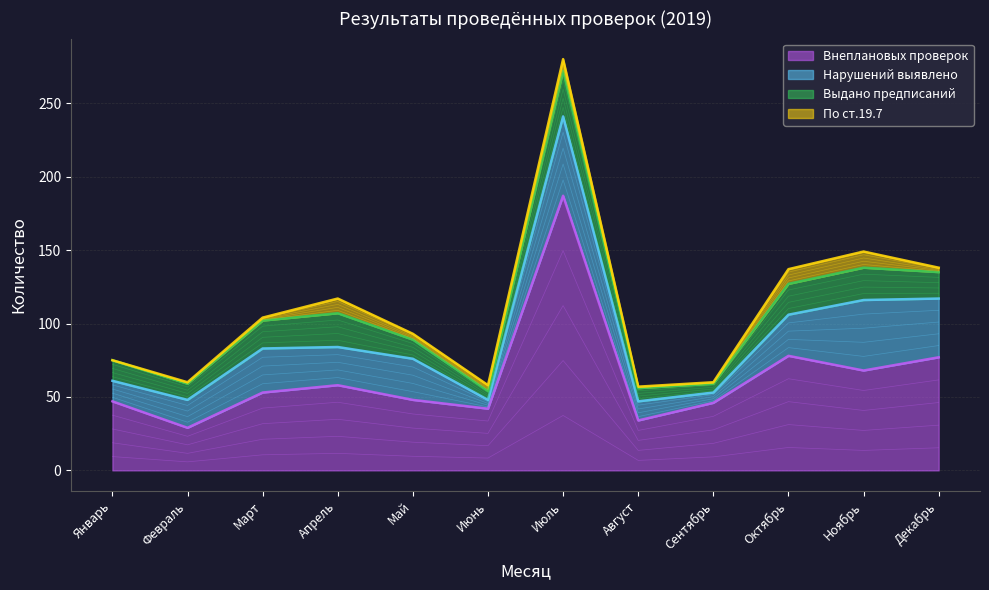

At how many categories does at least one series exceed 165?

1